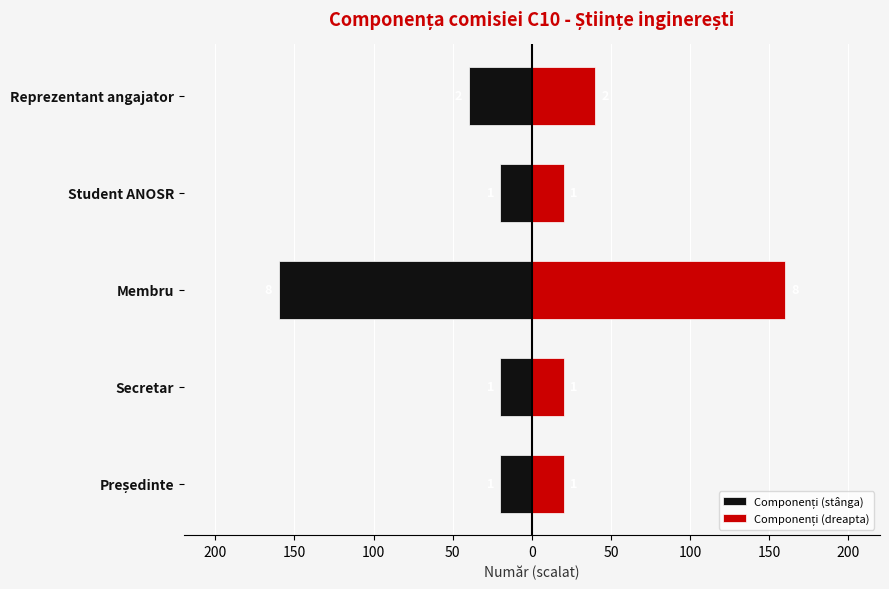

The Componenți (dreapta) series shows 8 at Student ANOSR. True or false?

False